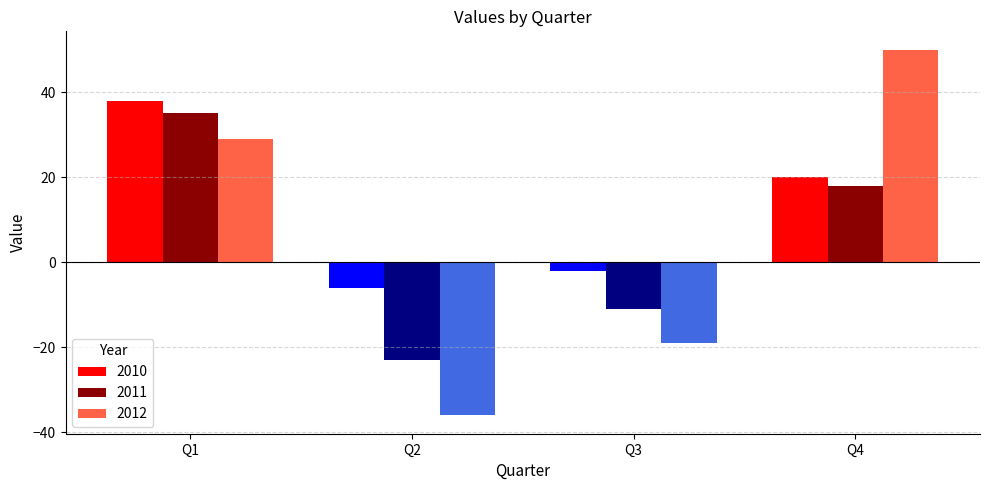

At which label is 2010 closest to 16?

Q4